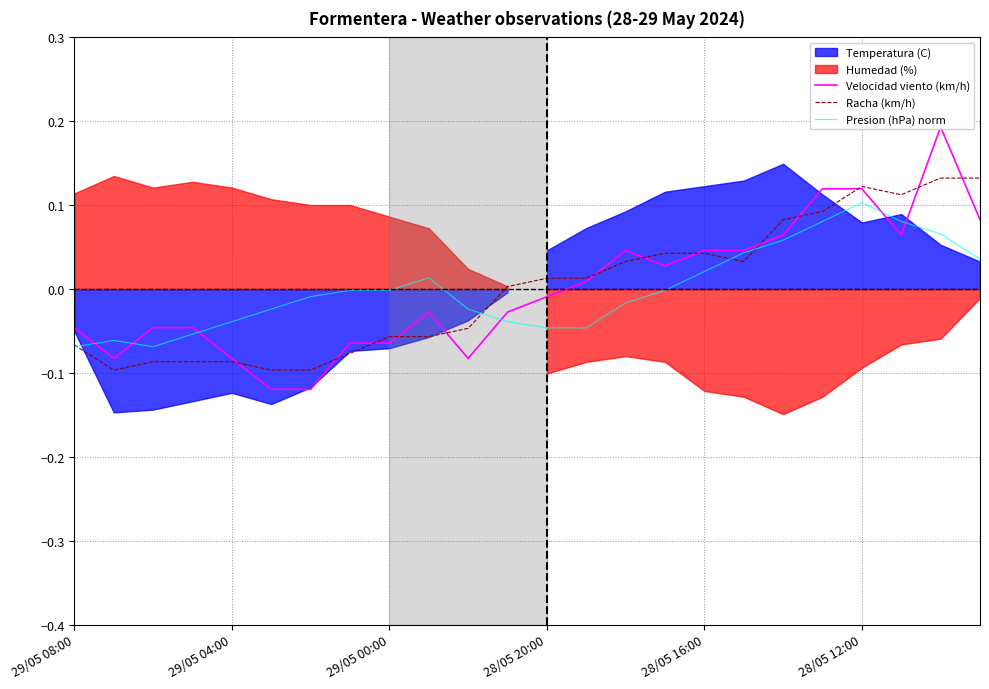

Which series ends up on top after the final intersection of Velocidad viento (km/h) and Presion (hPa) norm?

Velocidad viento (km/h)